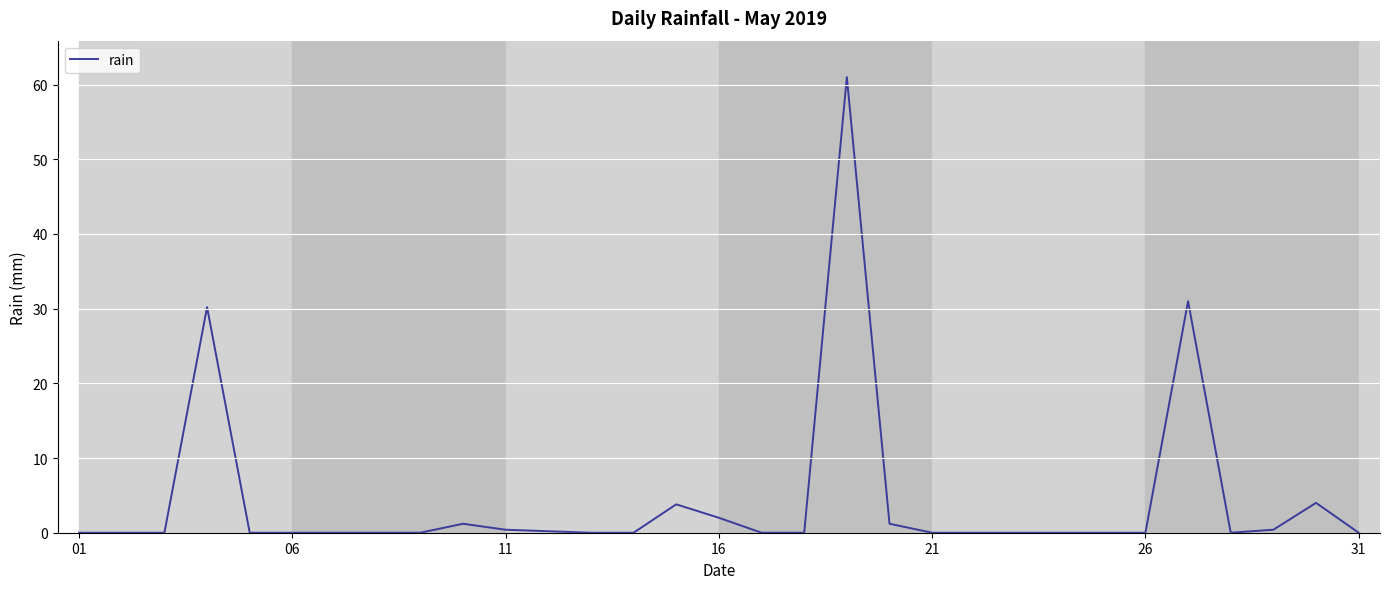

True or false: there are more than 0 points higher than both neighbors.

True